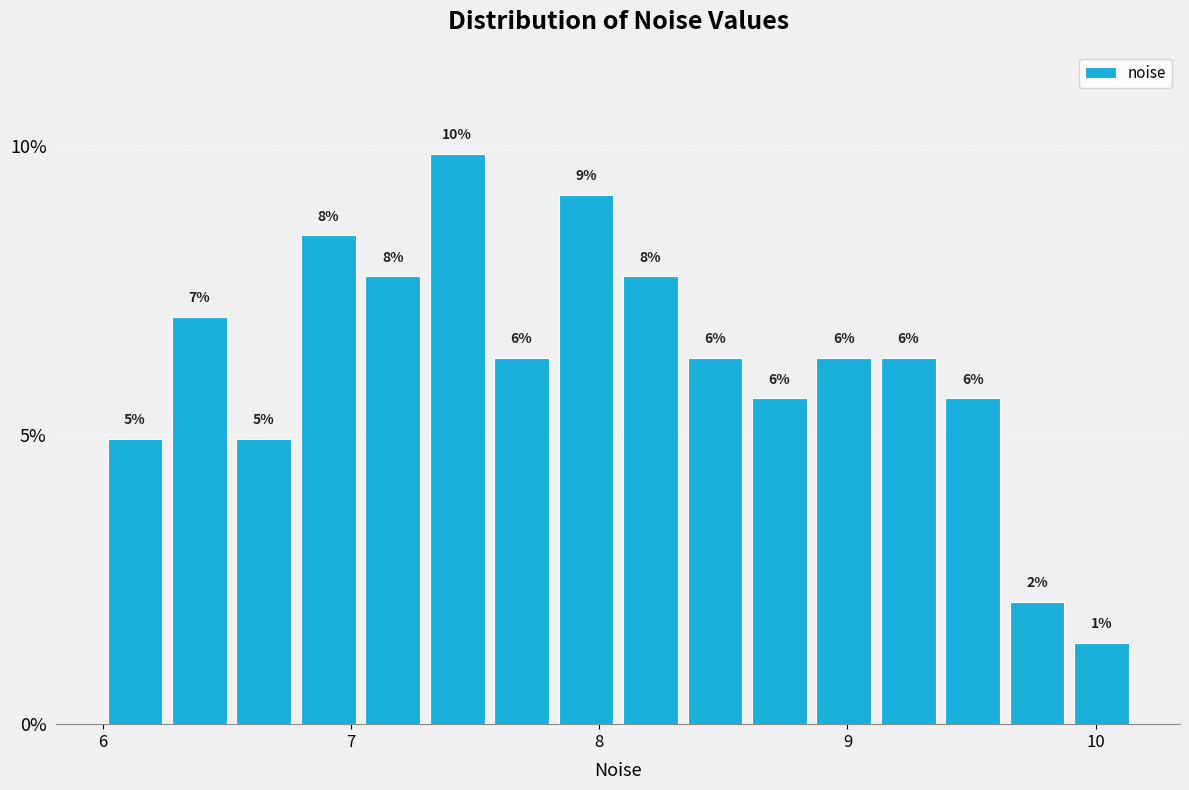

Read against the x-axis, roughly where is the centre of the tallest bar?

7.4